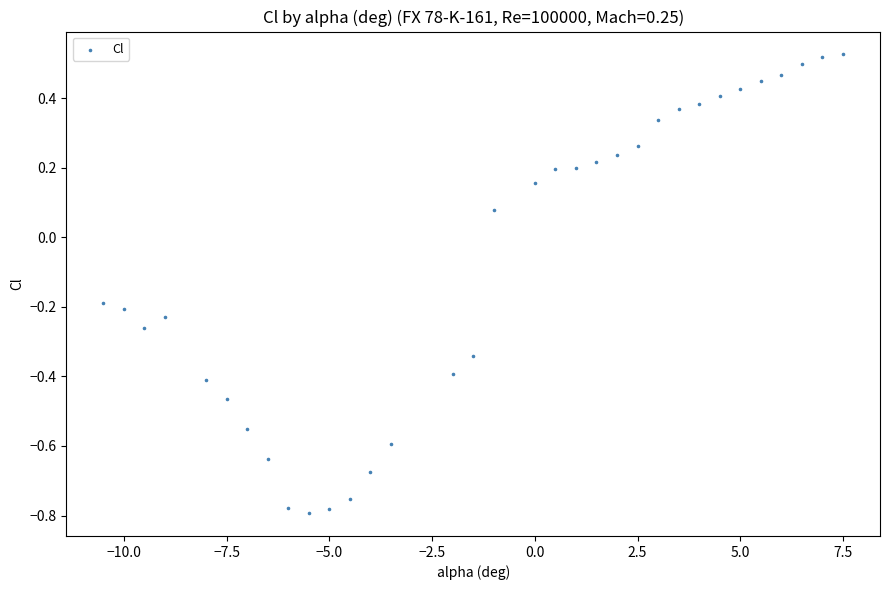

What is the range of Y values (max minus min)?

1.3